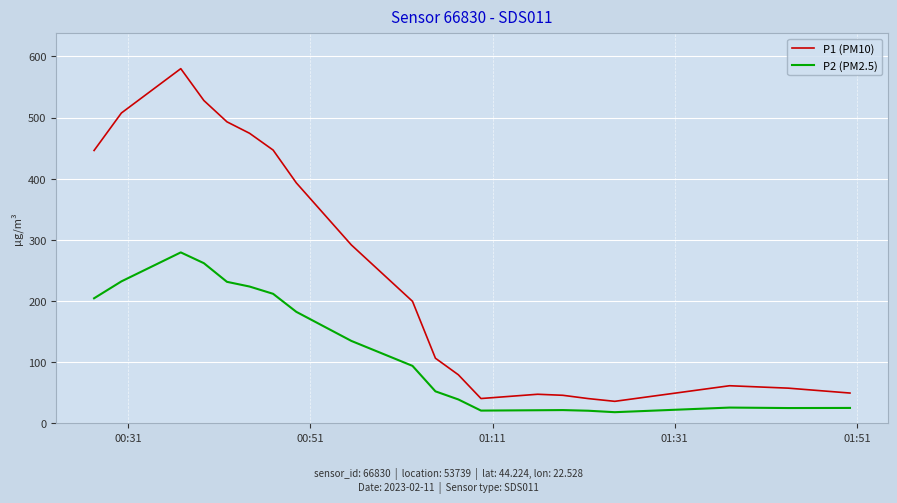

What is the lowest value of the P2 (PM2.5) series?

17.7